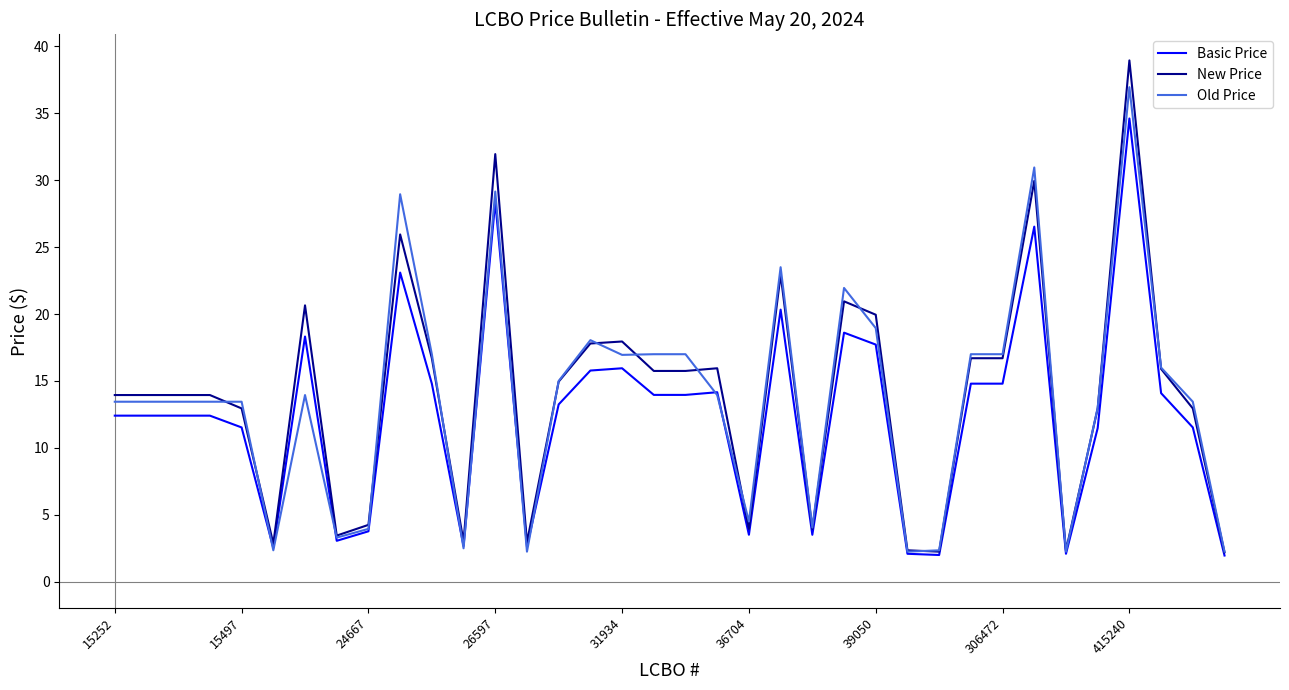

What is the smallest value displayed?

2.0